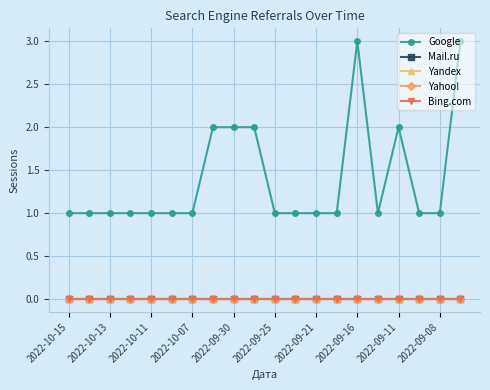

What is the value of the Google point at the 15th from the left?

3